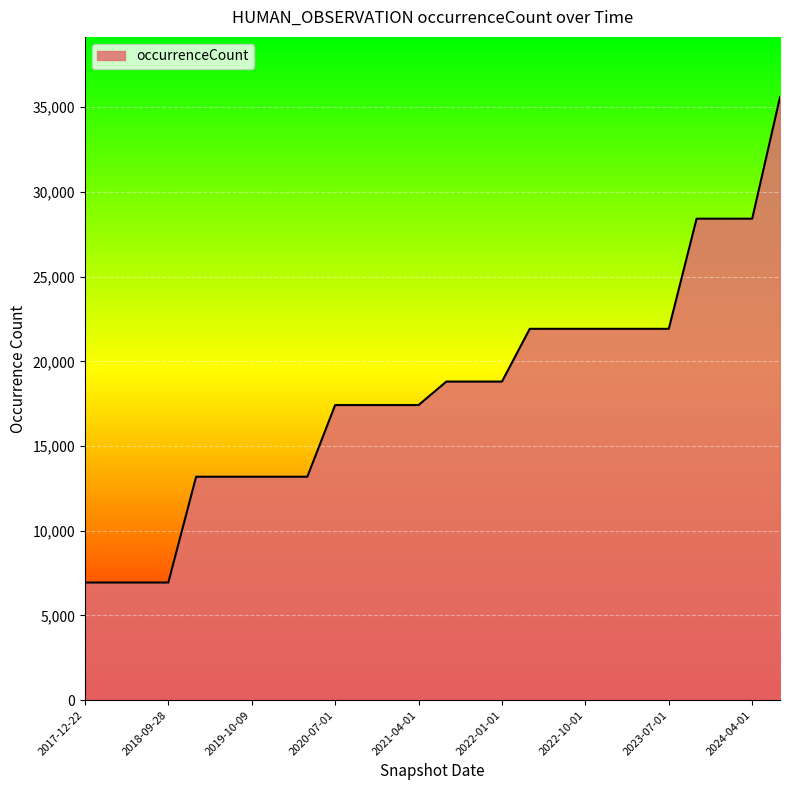

What is the maximum value shown in the chart?

35593